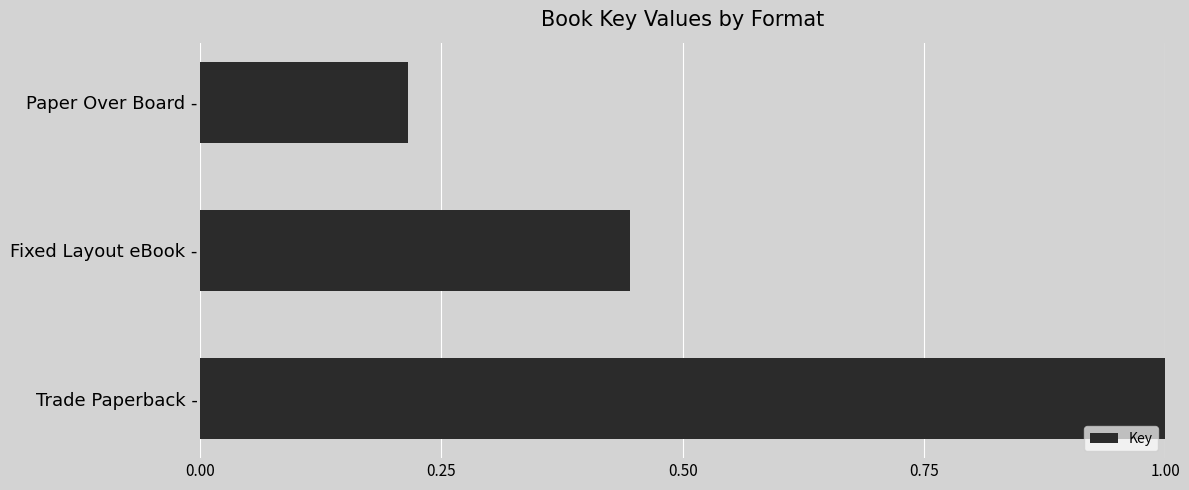

The value at Trade Paperback - is 1.0. True or false?

True